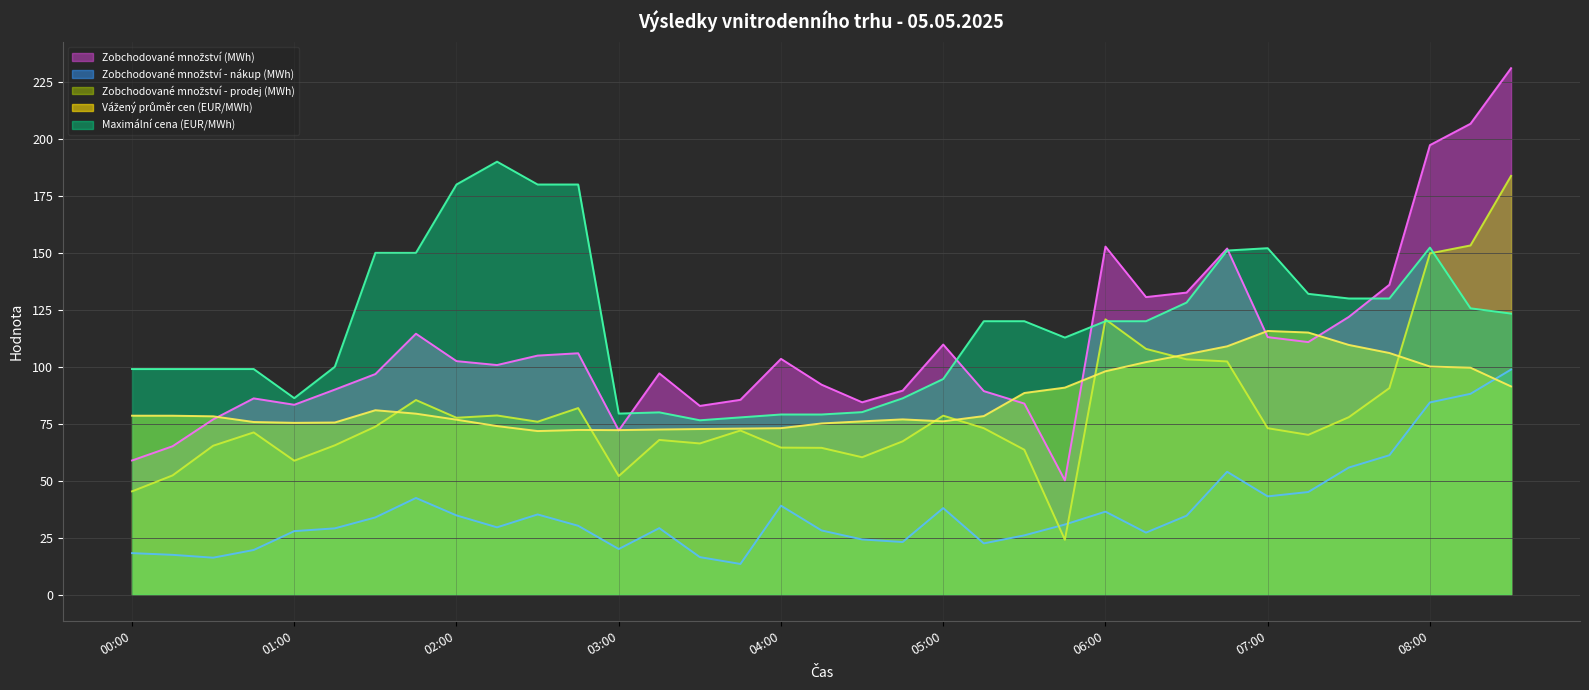

What is the difference between the Zobchodované množství (MWh) values at 34 and 31?

84.8